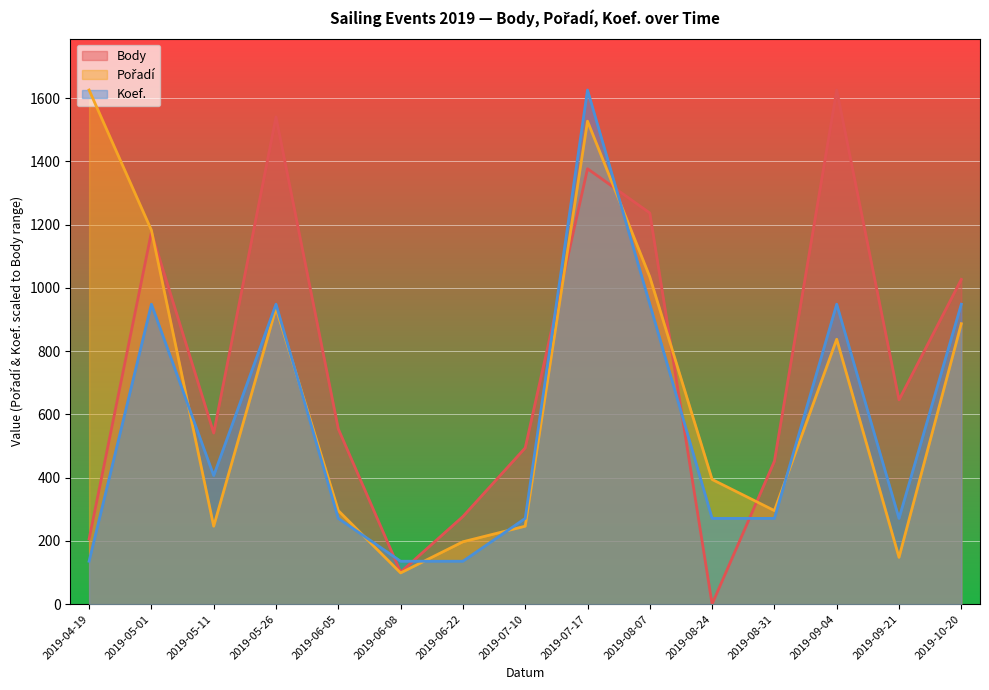

List the series in order of their peak value, highest first.

Body, Pořadí, Koef.